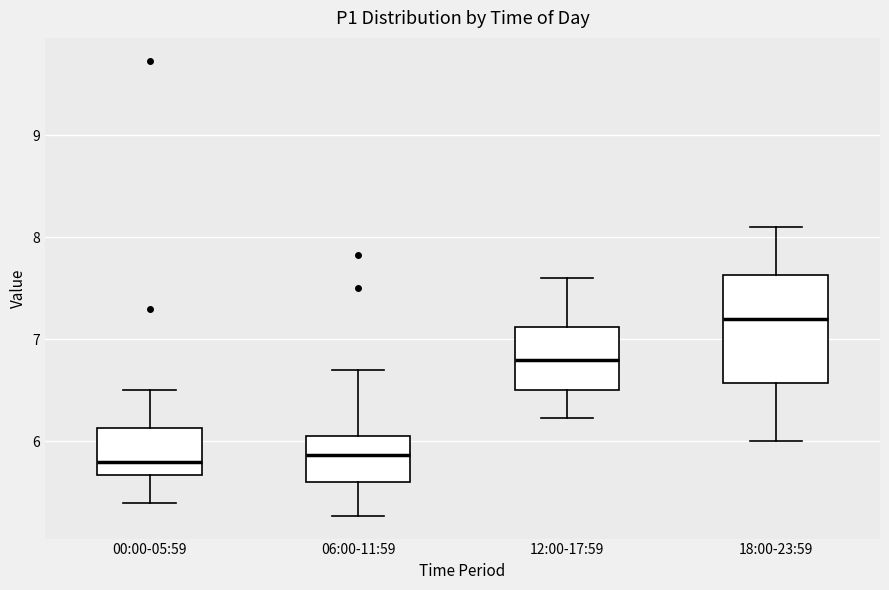

Reading left to right, read every box against the y-axis: the position of its median line, the range the box covers, and the ends of its whiskers. The values are not printed on the chart, so give them approximately, as read against the axis.

00:00-05:59: median 5.8, box 5.7 to 6.1, whiskers 5.4 to 6.5
06:00-11:59: median 5.9, box 5.6 to 6.0, whiskers 5.3 to 6.7
12:00-17:59: median 6.8, box 6.5 to 7.1, whiskers 6.2 to 7.6
18:00-23:59: median 7.2, box 6.6 to 7.6, whiskers 6.0 to 8.1